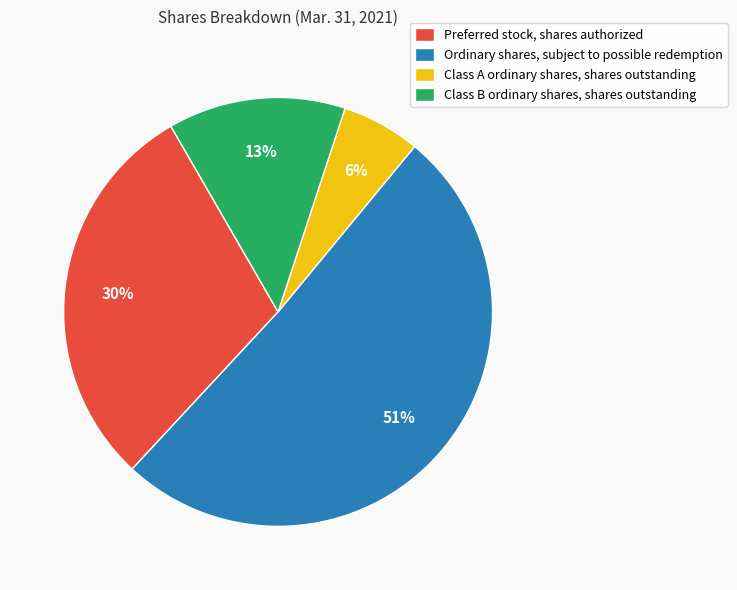

Between Preferred stock, shares authorized and Class A ordinary shares, shares outstanding, which is larger?

Preferred stock, shares authorized